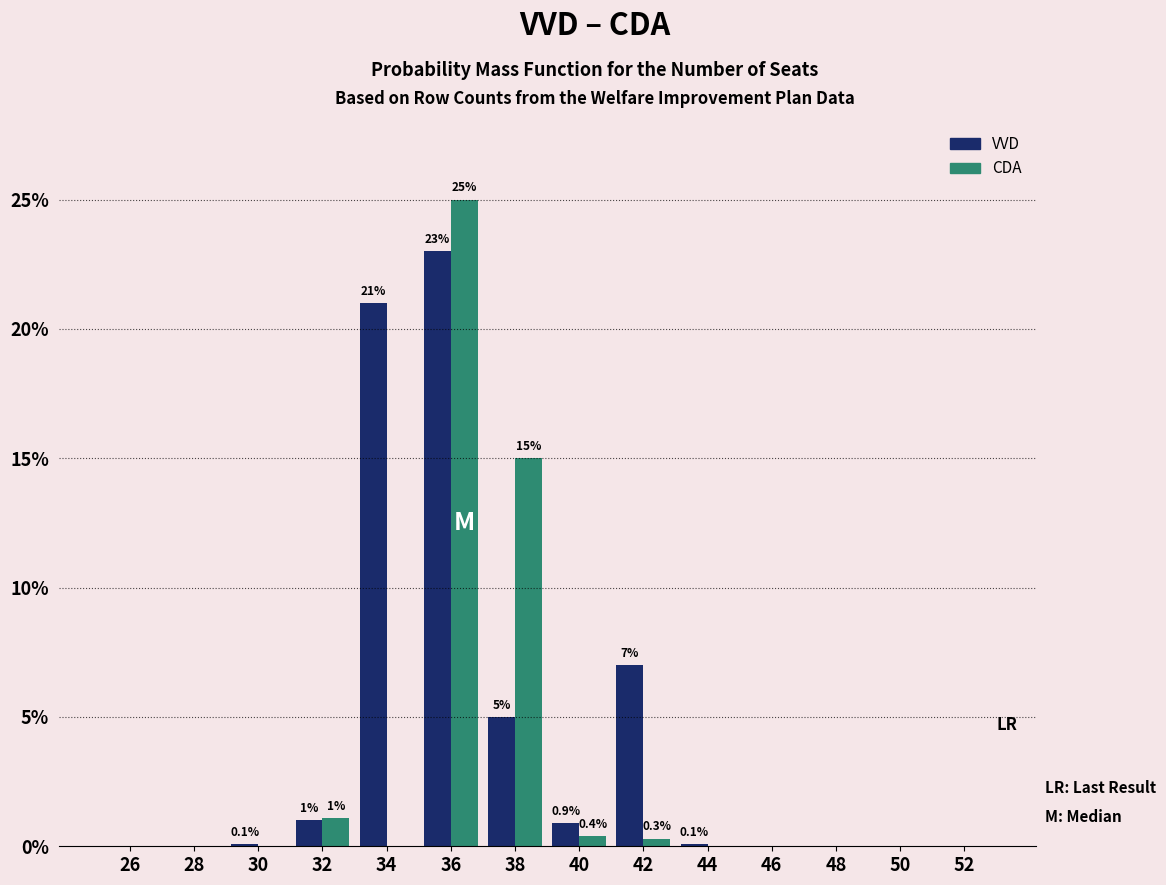

True or false: VVD has a value of 0.0 at 28.

True